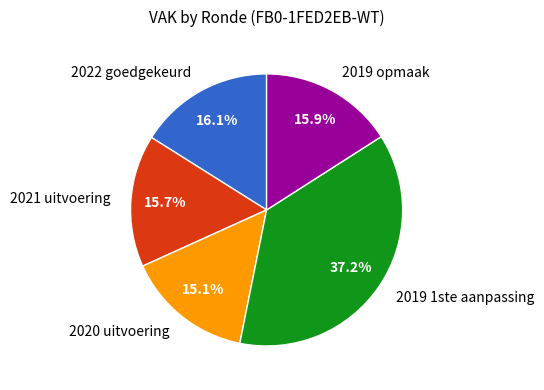

Approximately how many times larger is the value at 2021 uitvoering compared to 2020 uitvoering?

1.0